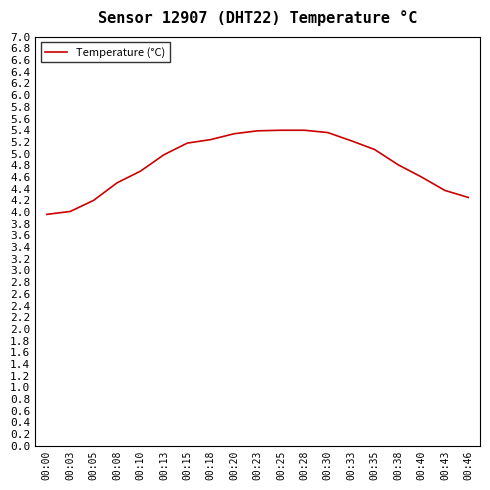

What is the ratio of the value at 00:15 to the value at 00:18?

1.0